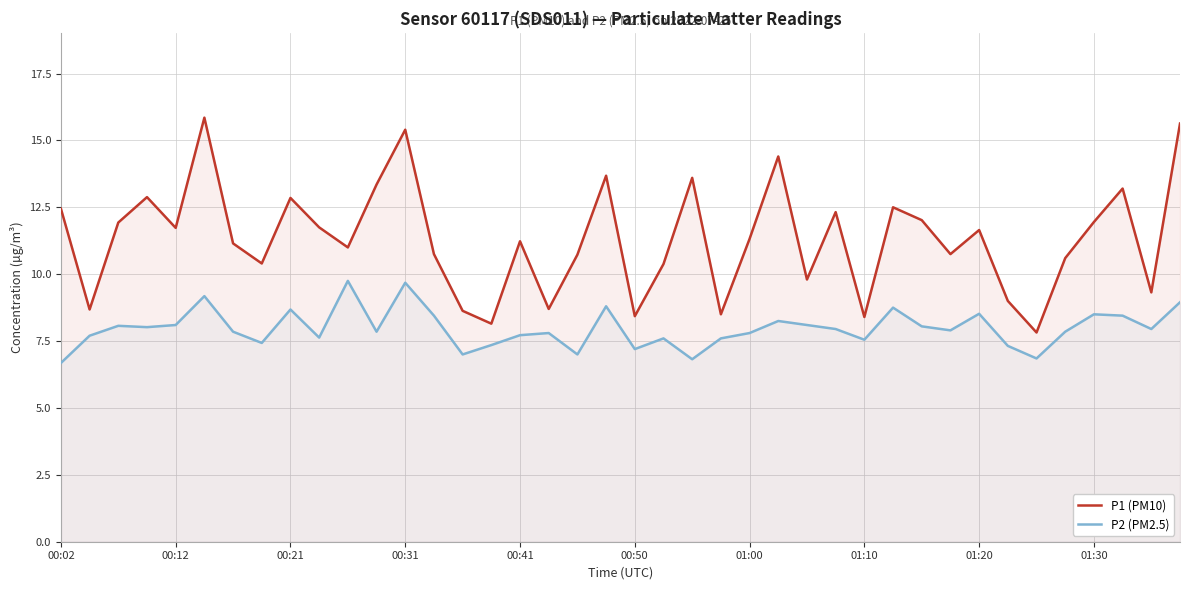

Which series has the largest range (max minus min)?

P1 (PM10)